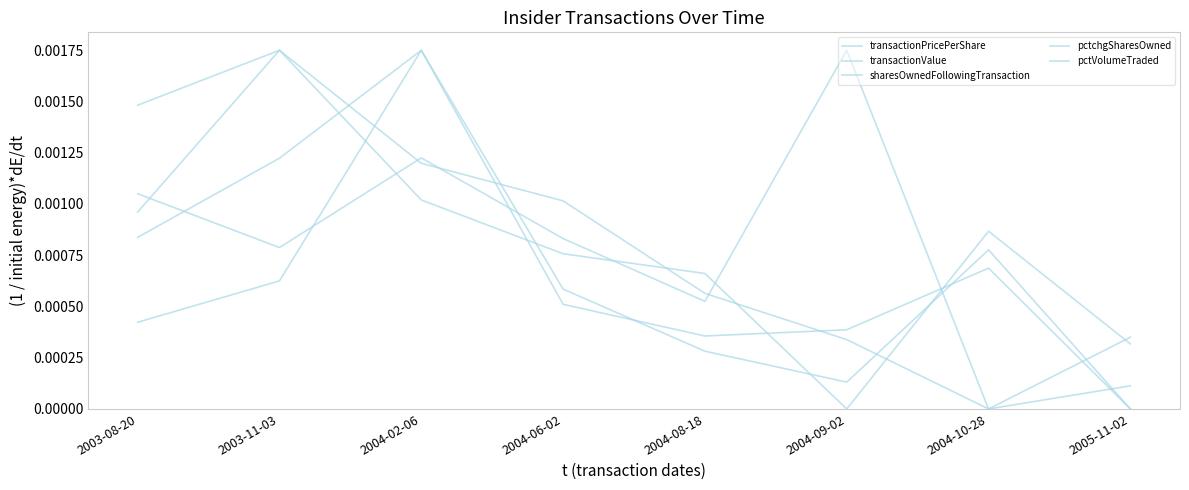

The value of transactionValue at 2003-11-03 is 0.0. True or false?

False